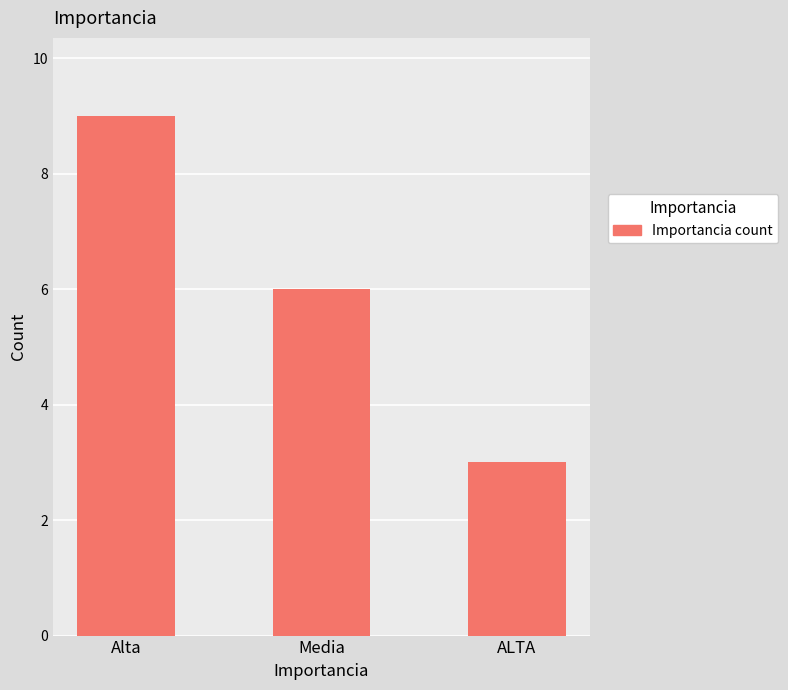

What is the difference between the maximum and minimum values?

6